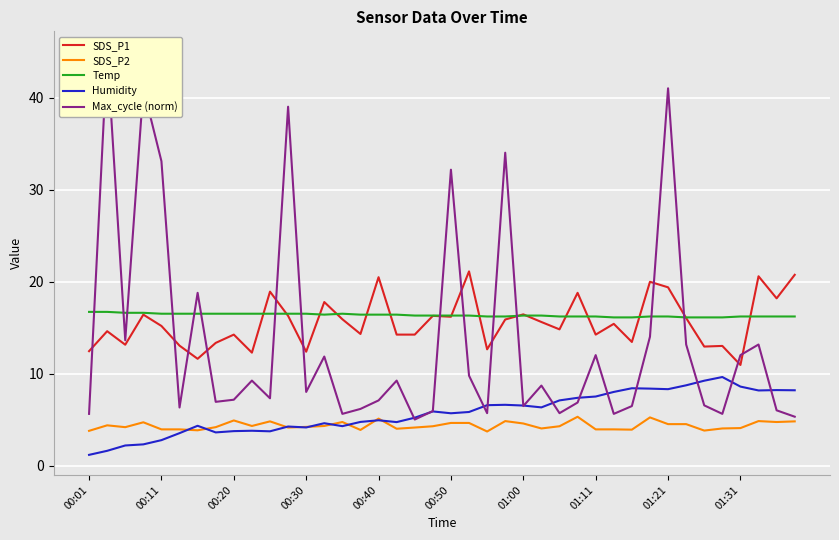

At how many categories does at least one series exceed 39?

3